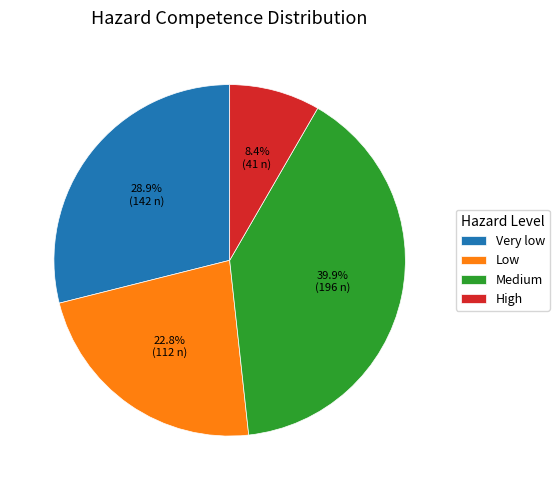

True or false: High accounts for 23% of the total.

False